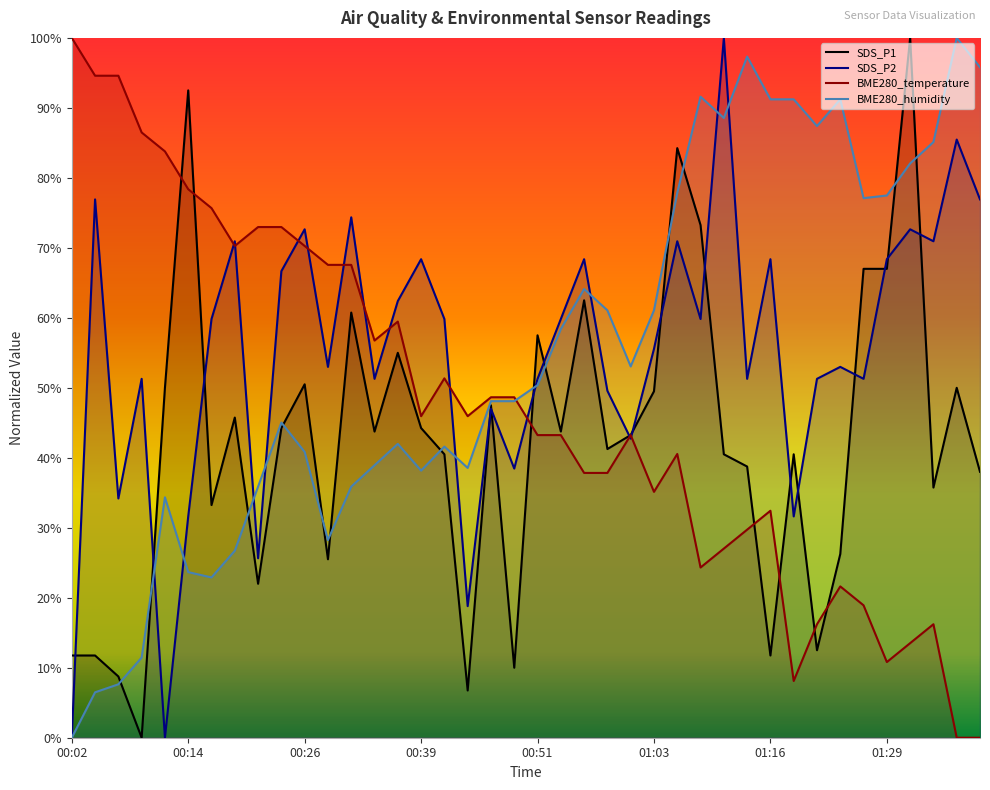

What are all the series names shown in the legend?

SDS_P1, SDS_P2, BME280_temperature, BME280_humidity